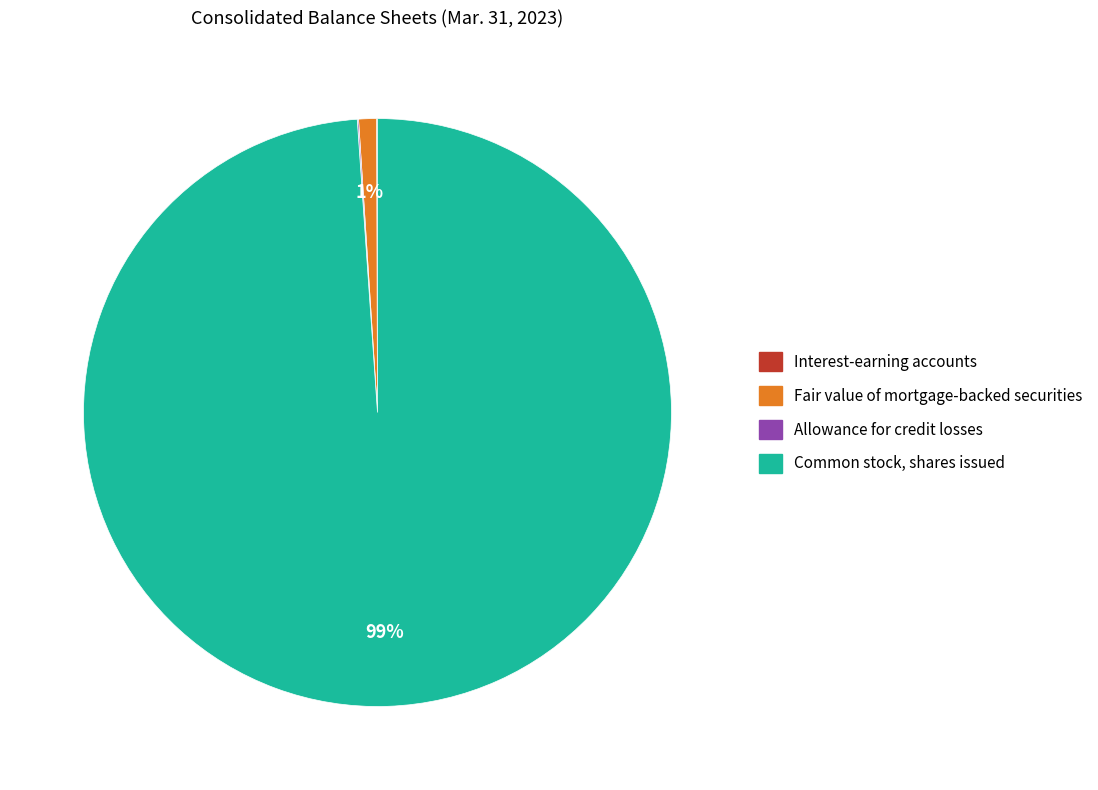

Which slice is the largest?

Common stock, shares issued